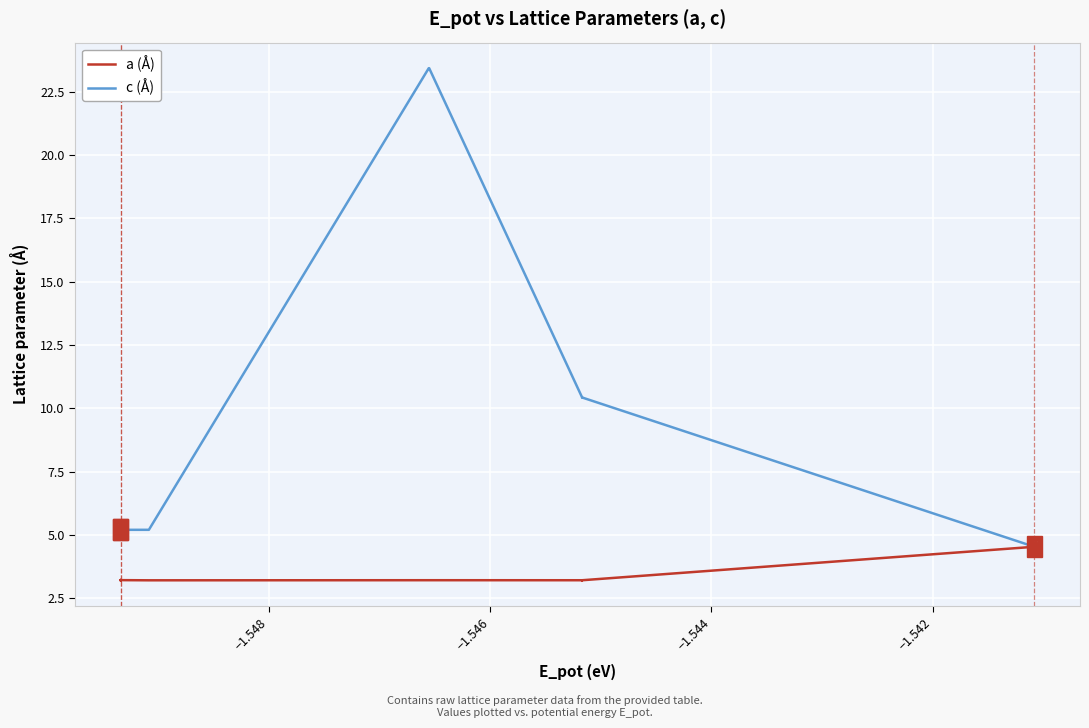

True or false: c (Å) and a (Å) intersect in this chart.

False